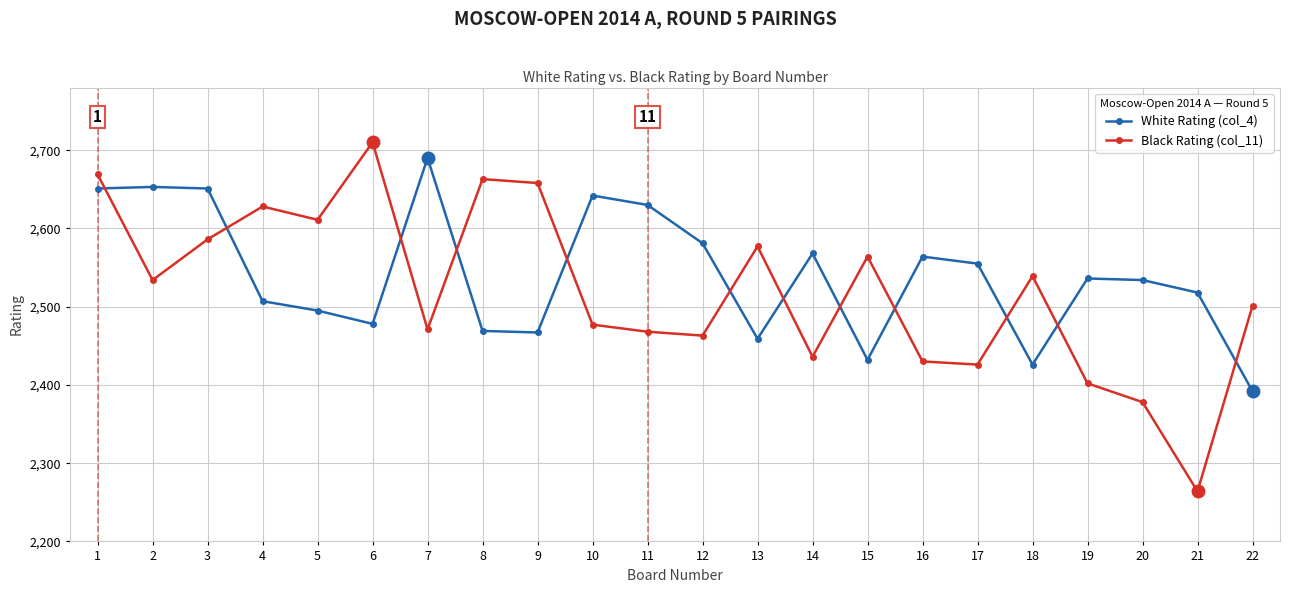

Which category has the lowest value in the Black Rating (col_11) series?

21